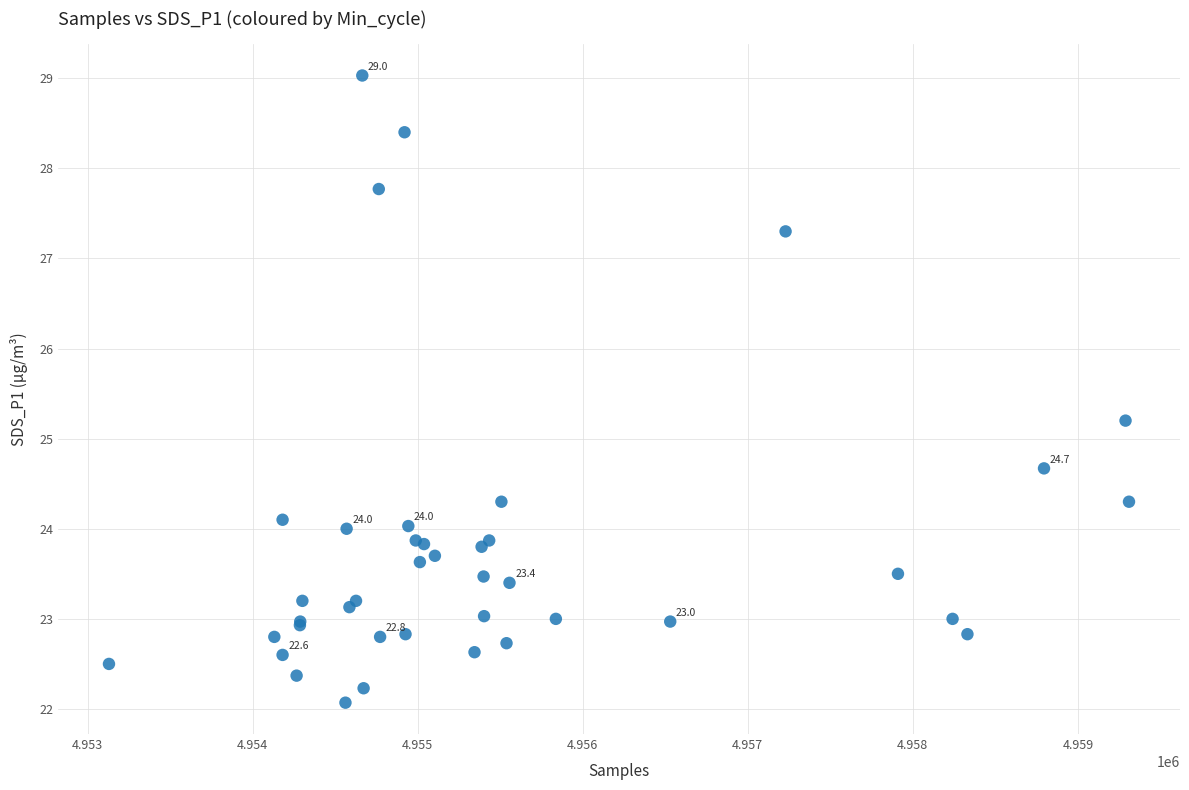

What Y value in the scatter plot is closest to 25?

25.2